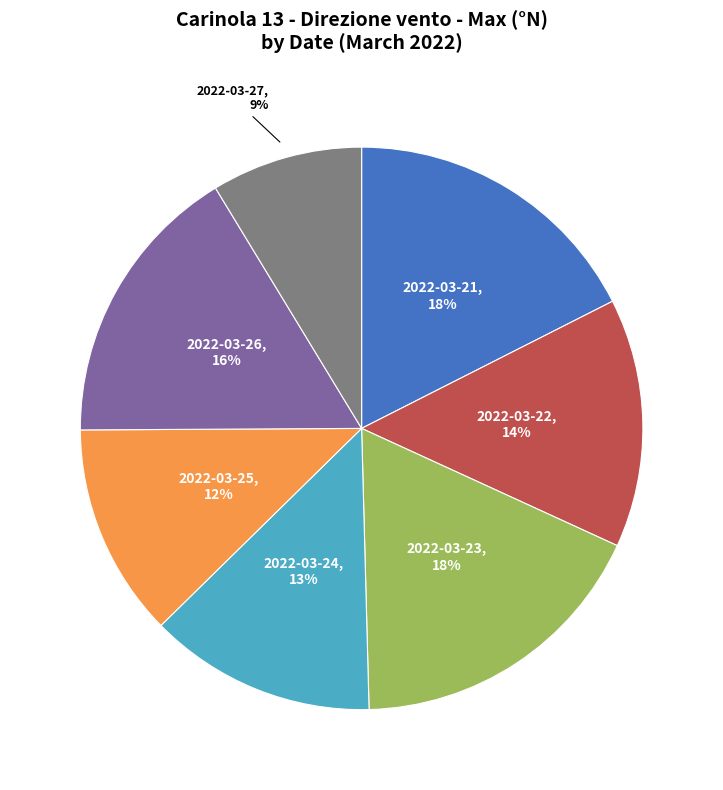

How many segments does this pie chart have?

7